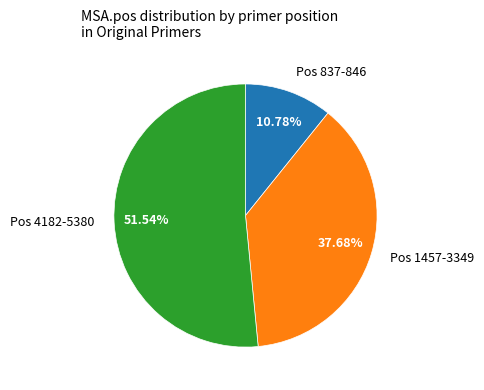

Rank the categories by value from highest to lowest.

Pos 4182-5380, Pos 1457-3349, Pos 837-846